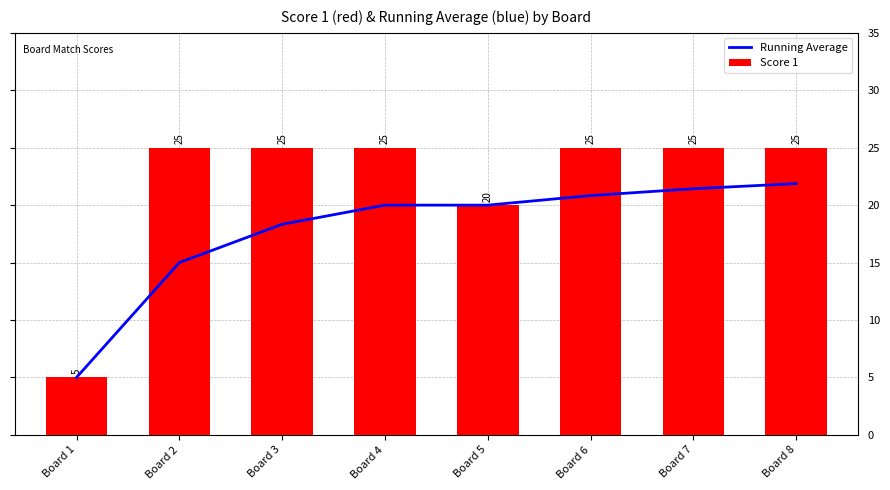

Which has a higher value, Board 1 or Board 4?

Board 4